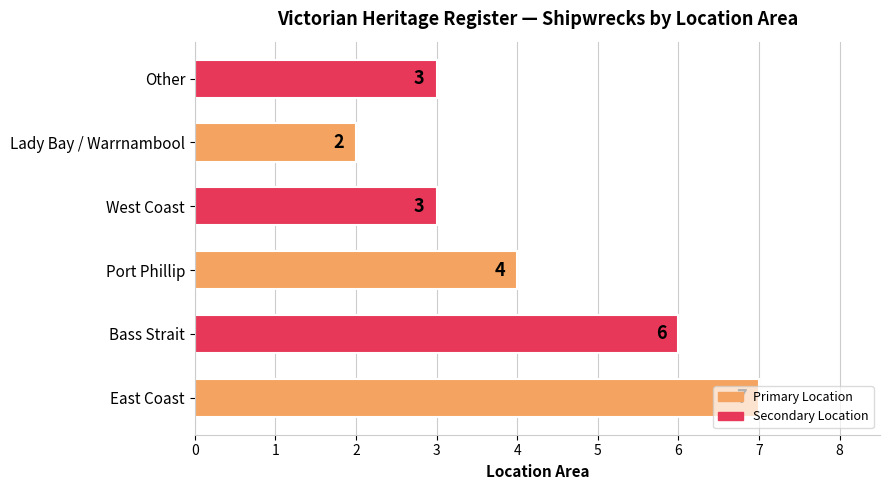

What is the ratio of the value at Lady Bay / Warrnambool to the value at Other?

0.7